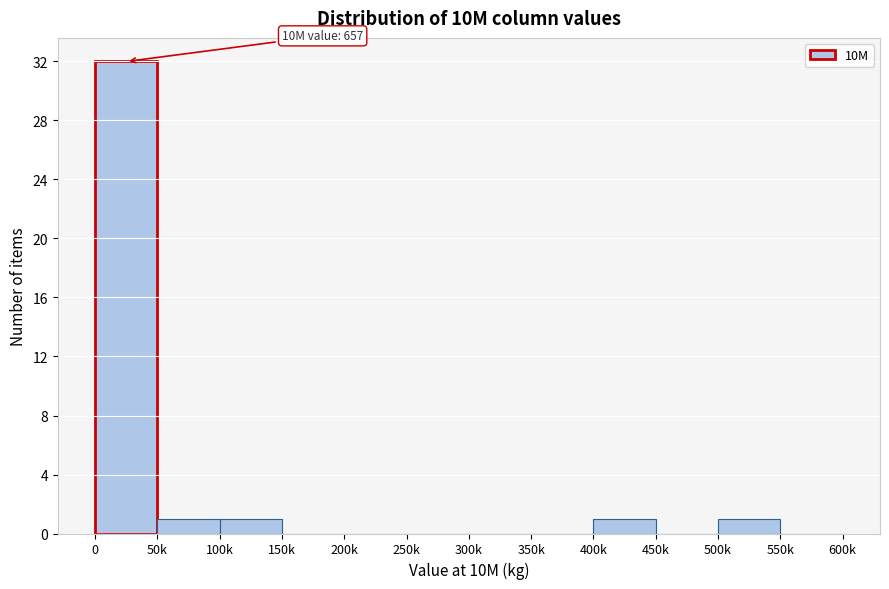

Reading left to right, what are all the values shown in this chart?

0=32	50k=1	100k=1	150k=0	200k=0	250k=0	300k=0	350k=0	400k=1	450k=0	500k=1	550k=0